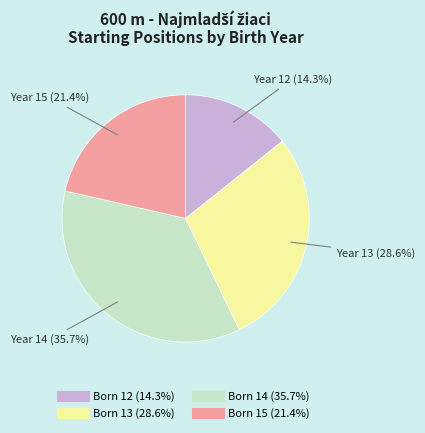

Is there a majority slice in this chart?

No